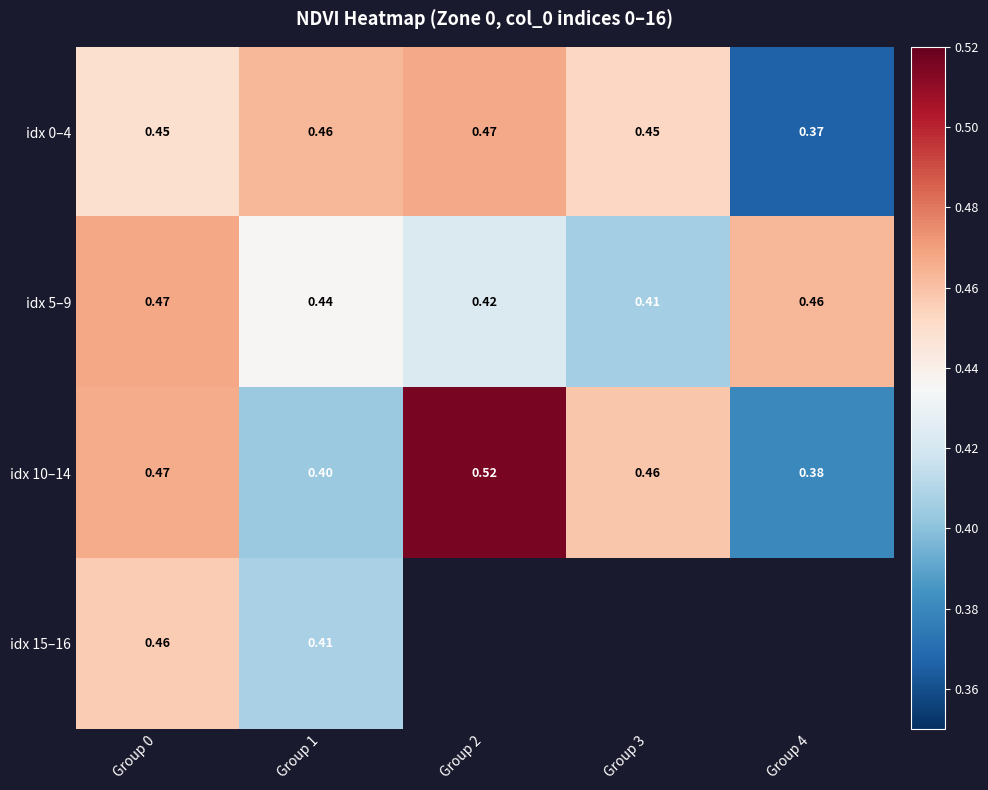

List the labels in order of idx 5–9 value, largest first.

Group 0, Group 4, Group 1, Group 2, Group 3